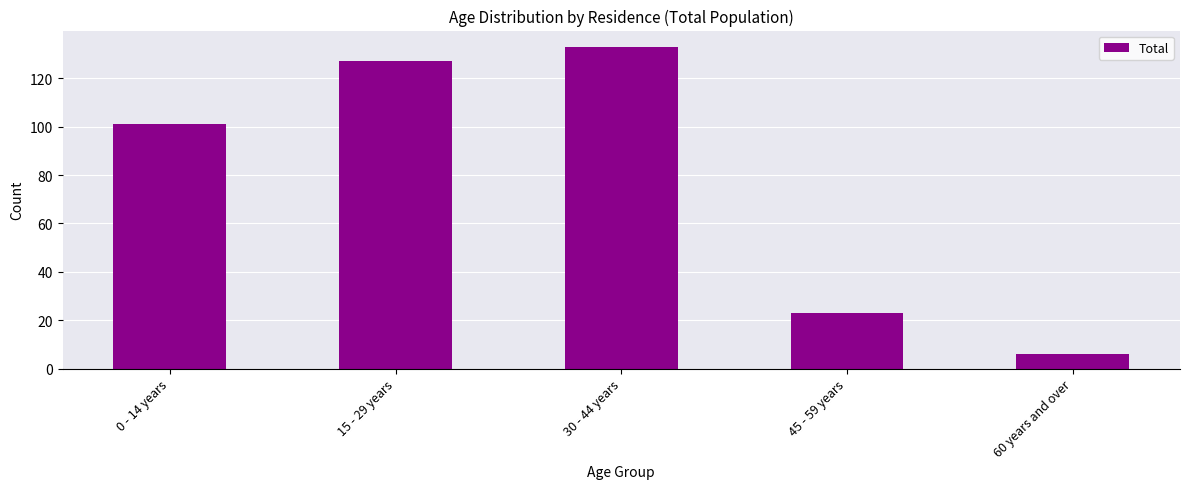

What is the label of the 5th bar from the left?

60 years and over